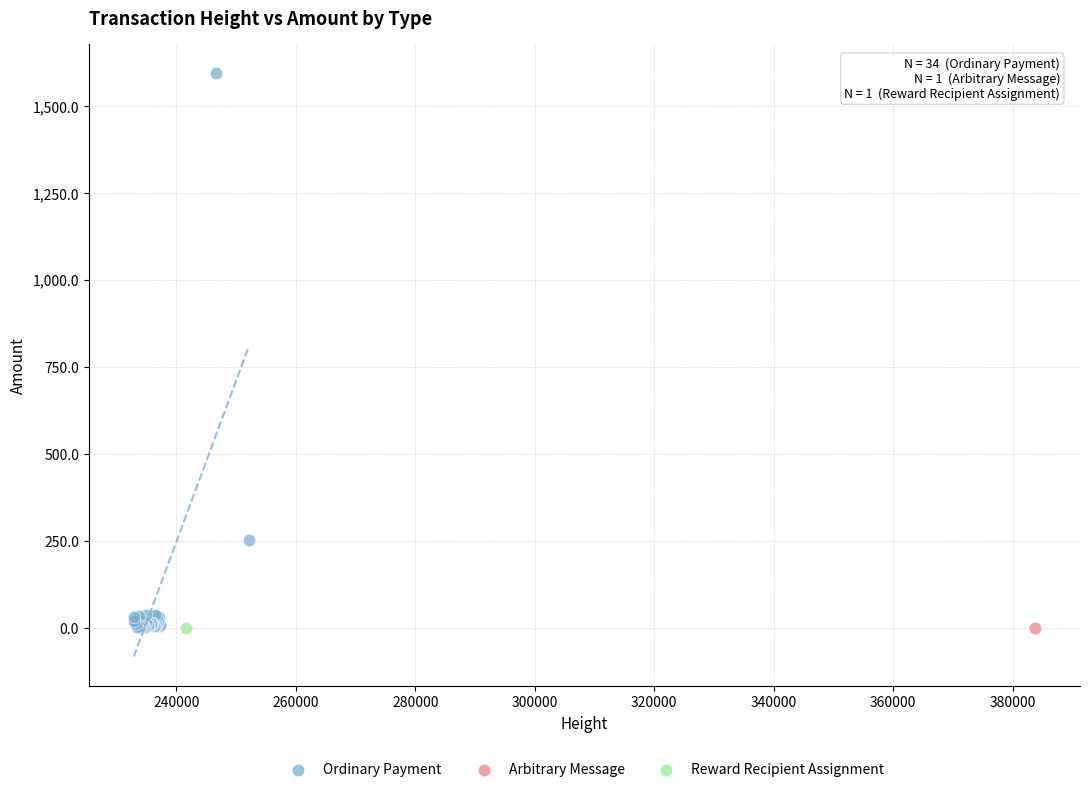

What are all the series names shown in the legend?

Ordinary Payment, Arbitrary Message, Reward Recipient Assignment